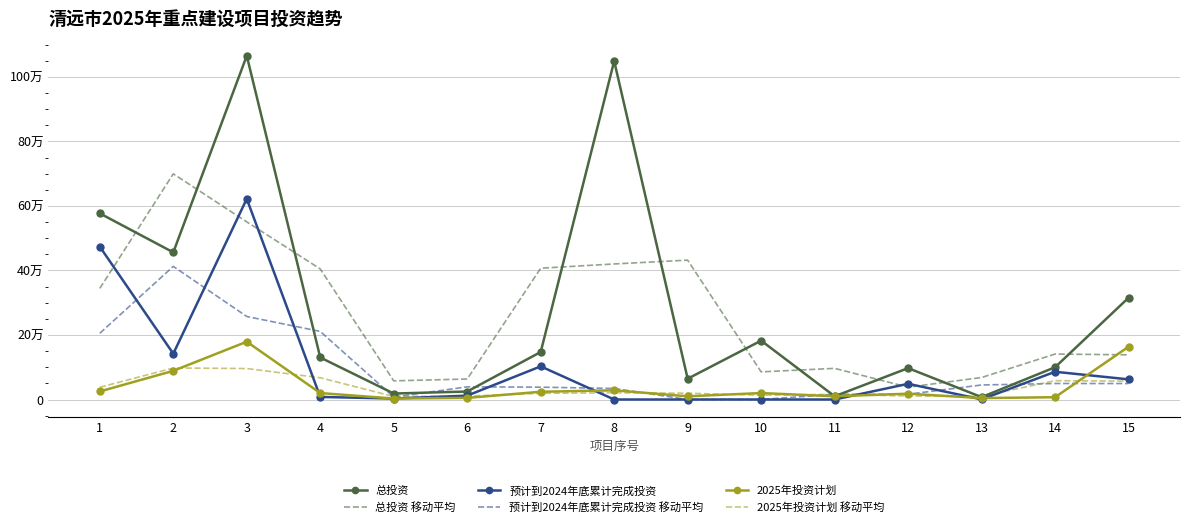

What are all the series names shown in the legend?

总投资, 总投资 移动平均, 预计到2024年底累计完成投资, 预计到2024年底累计完成投资 移动平均, 2025年投资计划, 2025年投资计划 移动平均